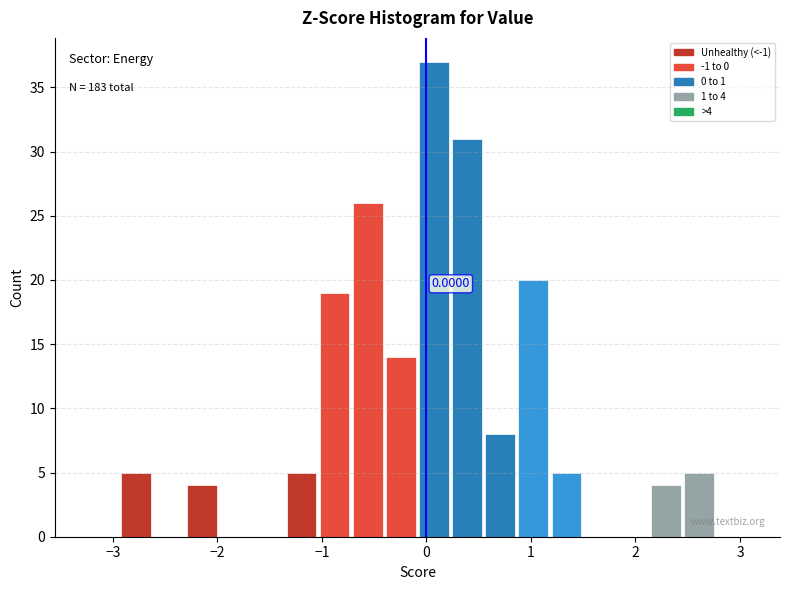

Read against the x-axis, roughly where is the centre of the tallest bar?

0.1